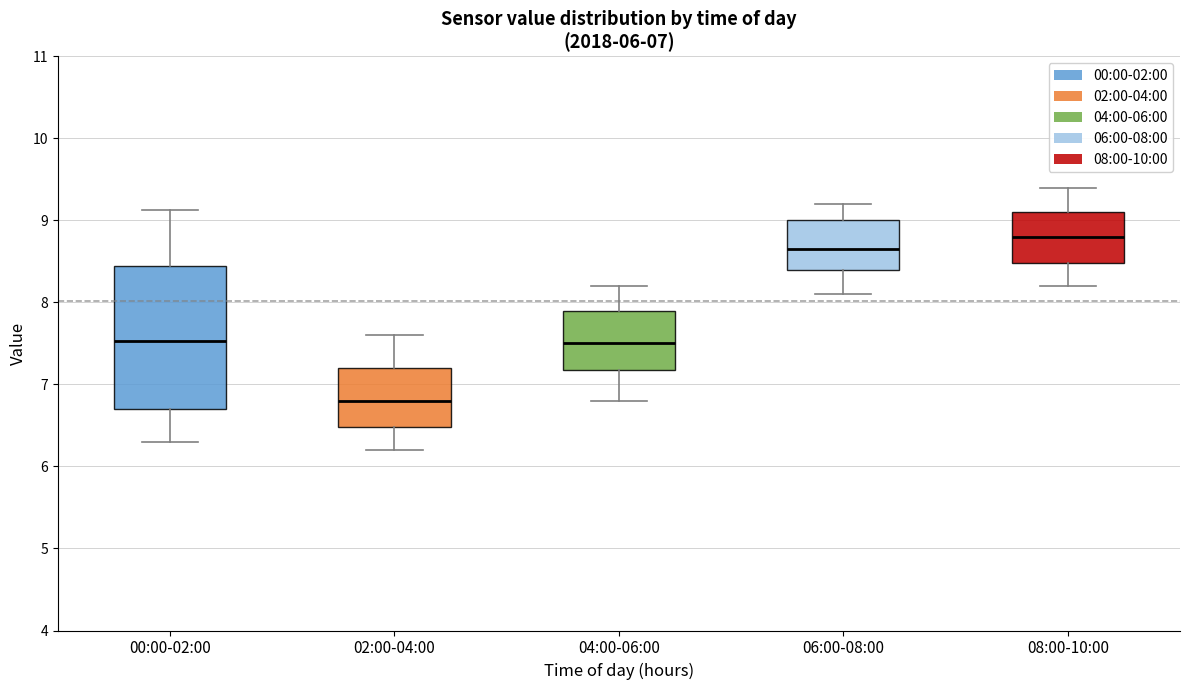

Comparing the boxes themselves (not the whiskers), which one is the tallest?

00:00-02:00